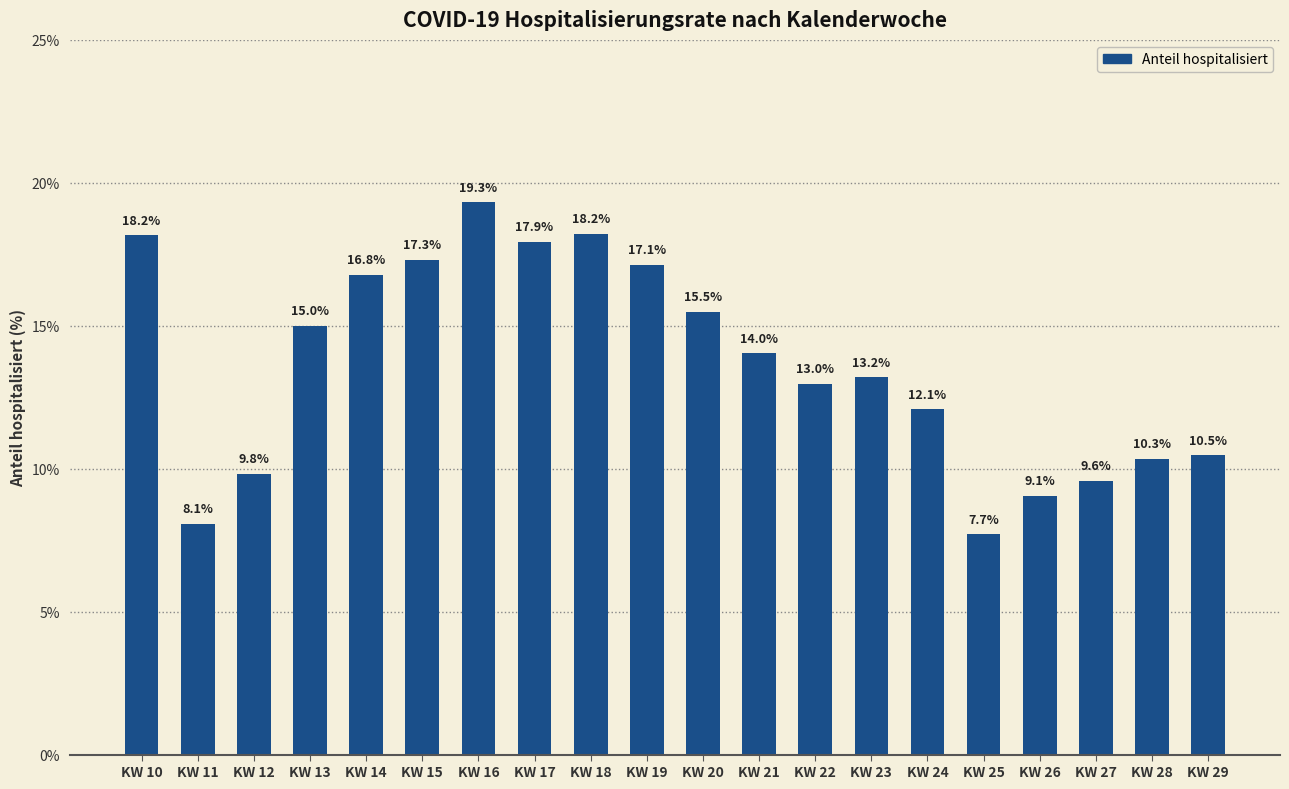

Reading right to left, transcribe all the data shown in this chart.

10.5	10.3	9.6	9.1	7.7	12.1	13.2	13.0	14.0	15.5	17.1	18.2	17.9	19.3	17.3	16.8	15.0	9.8	8.1	18.2